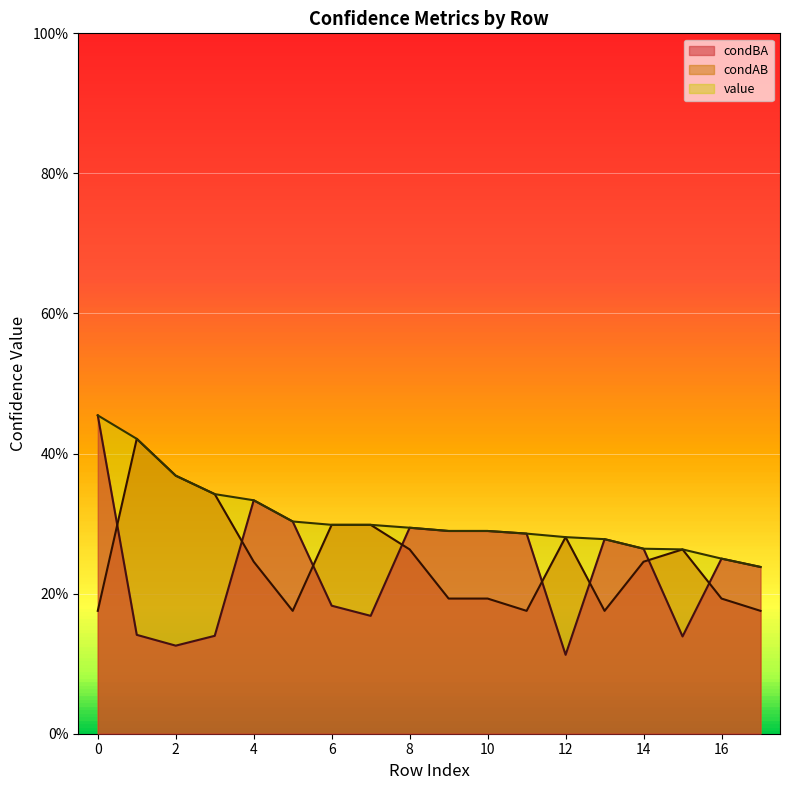

Is the value of value at 16 greater than the value of condAB at 12?

No